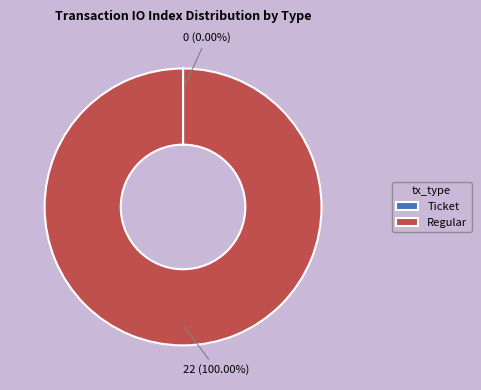

Which category accounts for the majority?

Regular